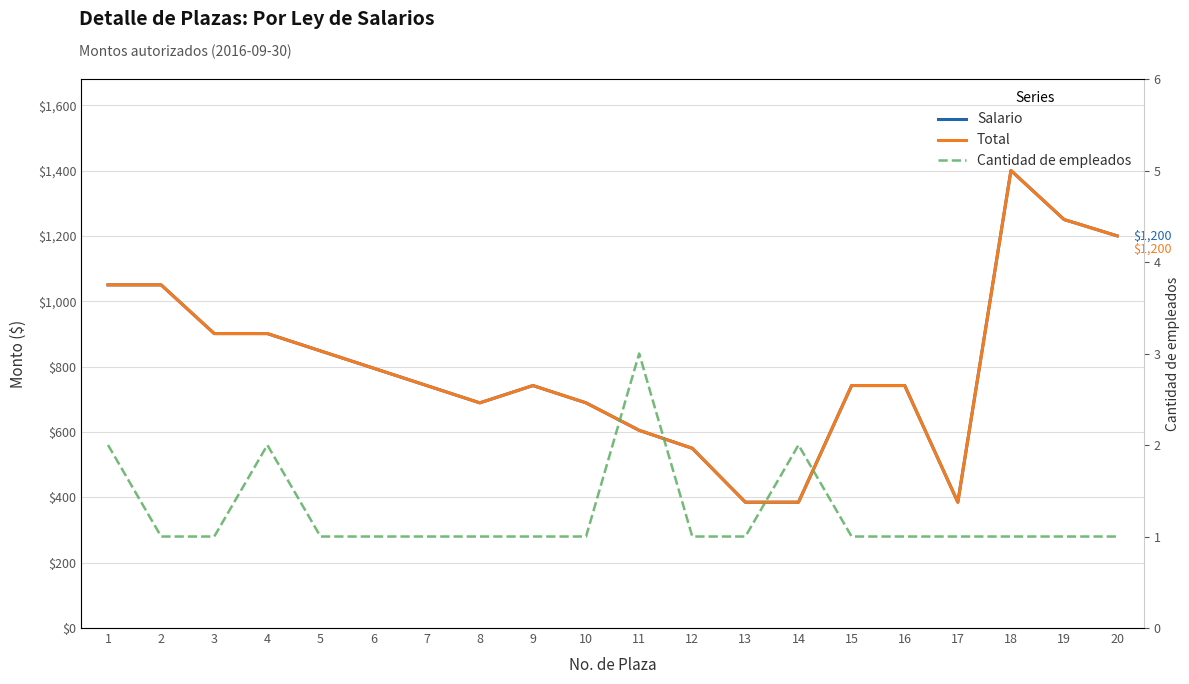

Which has a higher value, 9 or 18?

18